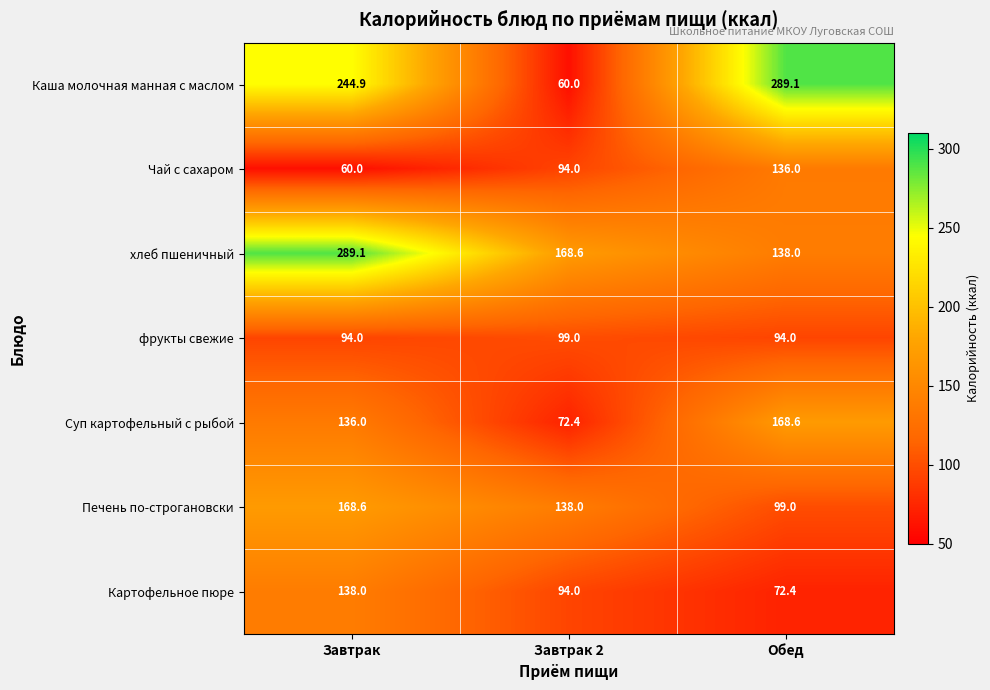

What is the minimum value for фрукты свежие?

94.0